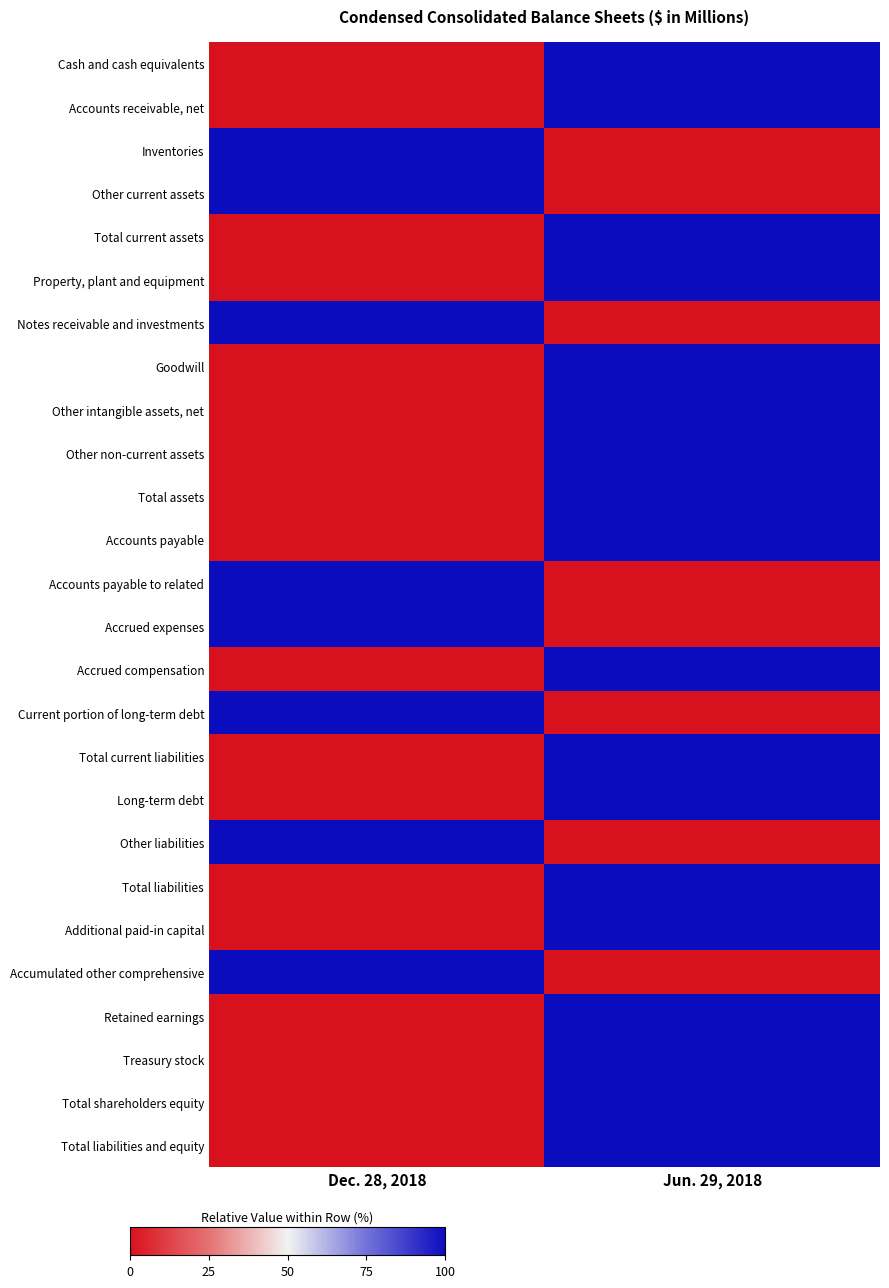

At which category does the chart reach its minimum across all series?

Dec. 28, 2018